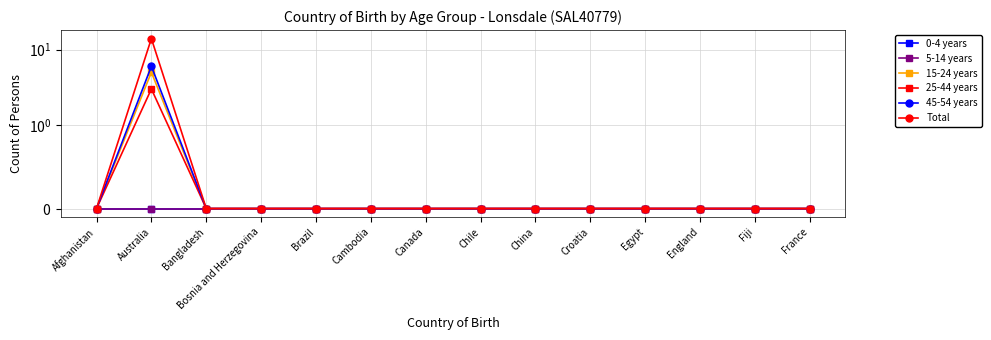

Which series changed the most between Australia and Cambodia?

Total